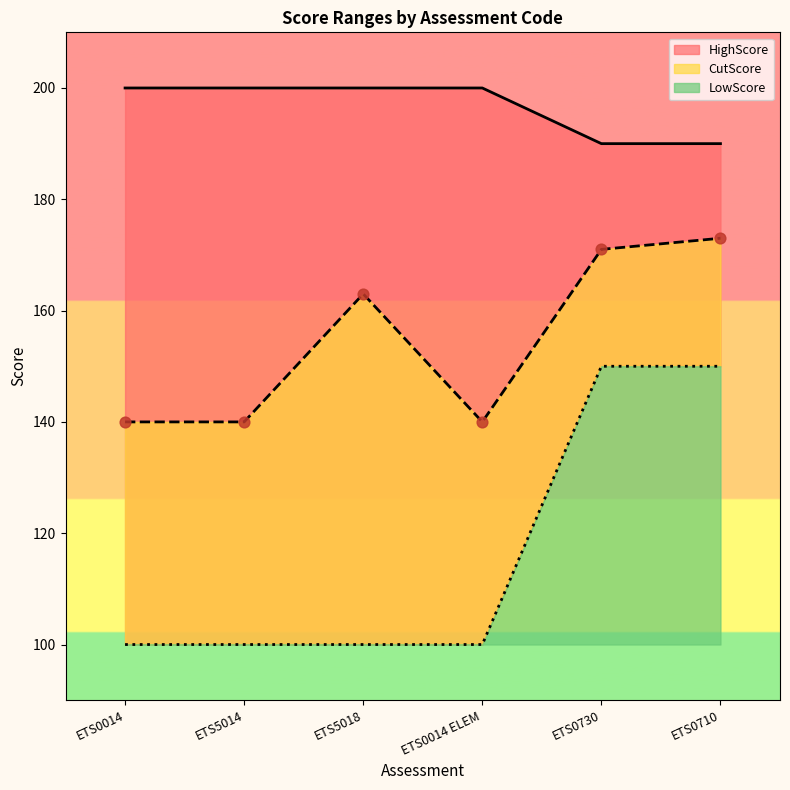

At which category is the sum across all series the highest?

ETS0710